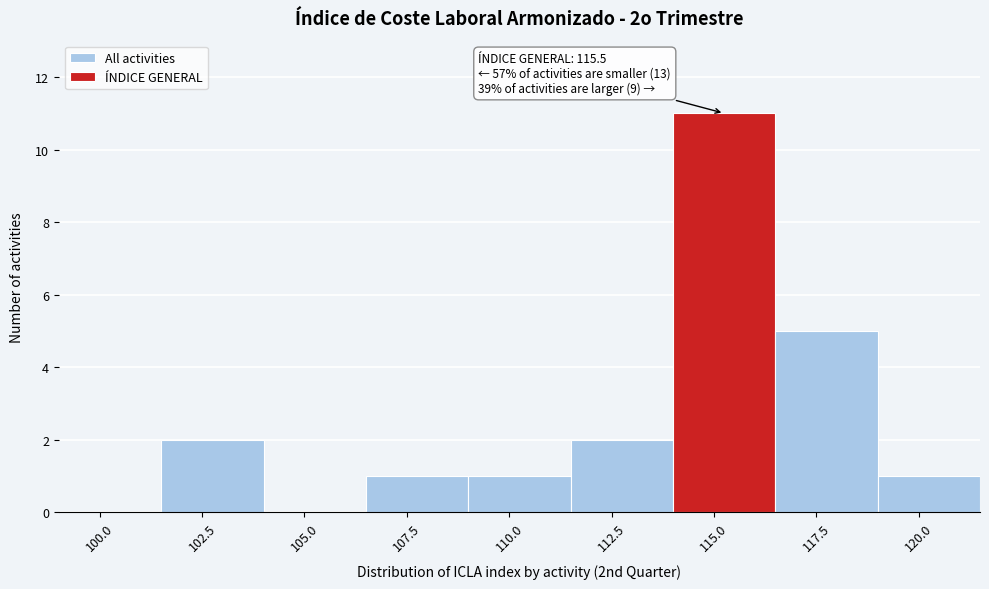

Which range on the x-axis has the tallest bar?

114.0 to 116.5